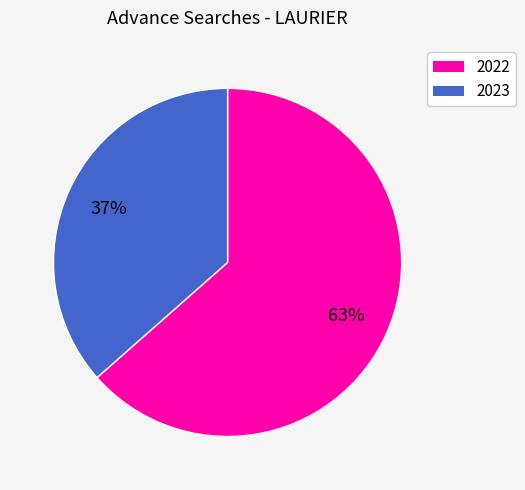

How many slices are in this pie chart?

2